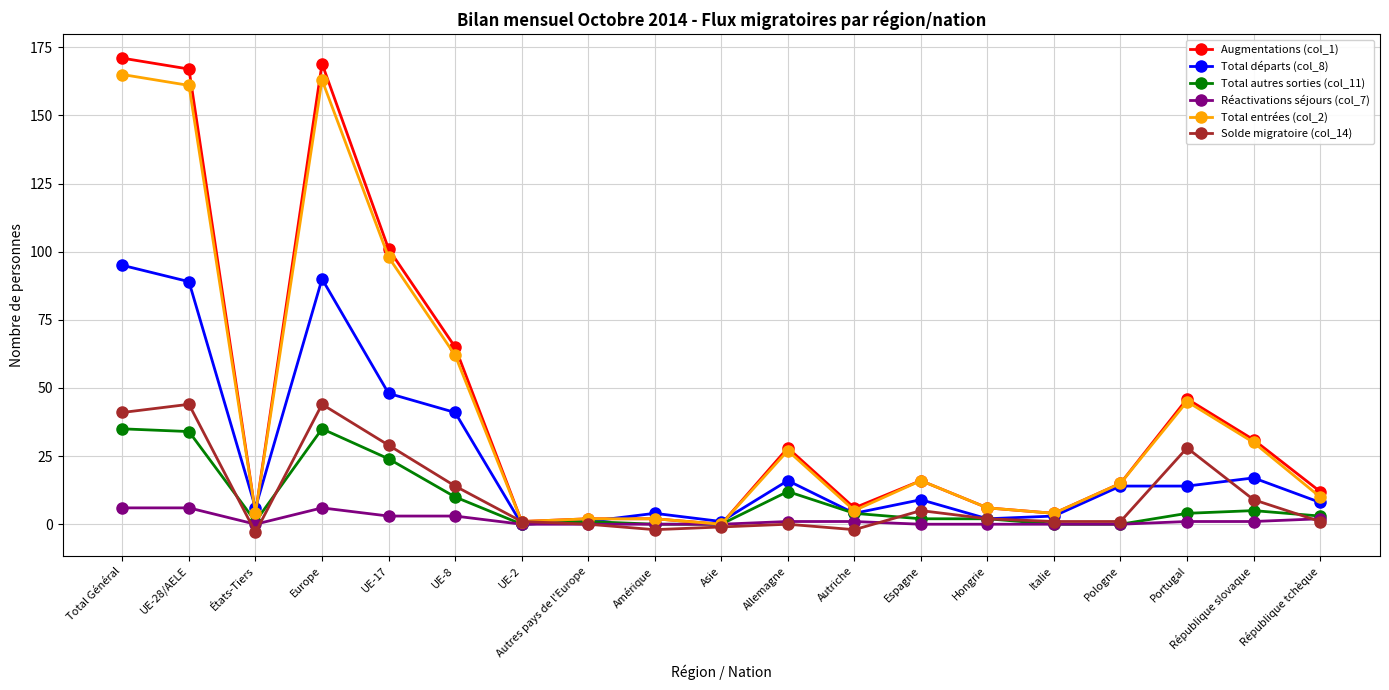

What is the spread (max minus min) of values at Total Général?

165